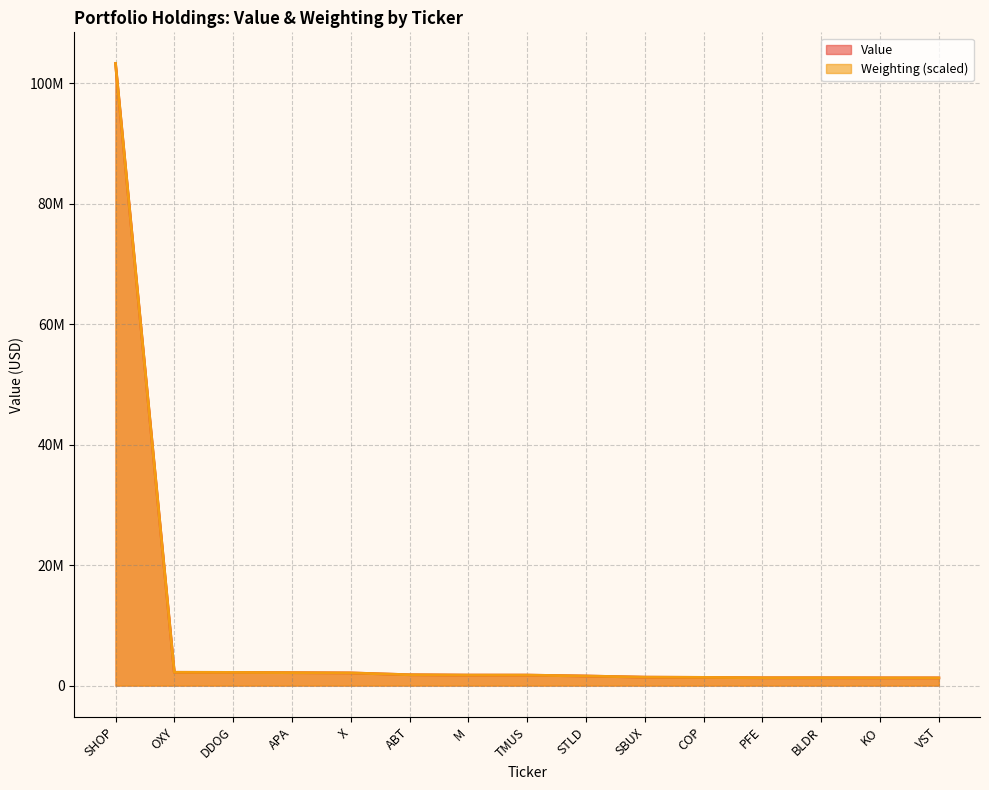

Reading right to left, list all the values displayed in this chart.

Value: 1278000.0	1285000.0	1301000.0	1300000.0	1360000.0	1397000.0	1590000.0	1738000.0	1740000.0	1799000.0	2103000.0	2148000.0	2189000.0	2203000.0	103304000.0
Weighting: 1277917.9	1284679.4	1300456.2	1300456.2	1359055.6	1397370.6	1588945.6	1737697.9	1739951.7	1798551.2	2102817.3	2147893.8	2188462.6	2201985.6	103304000.0